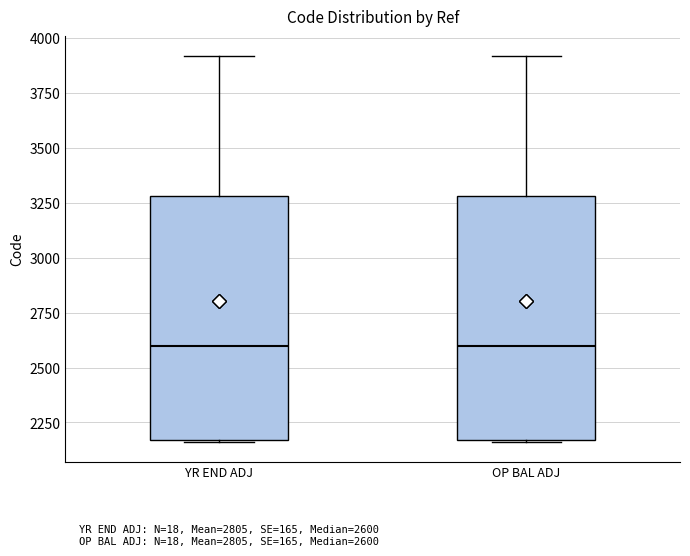

Reading left to right, read every box against the y-axis: the position of its median line, the range the box covers, and the ends of its whiskers. The values are not printed on the chart, so give them approximately, as read against the axis.

YR END ADJ: median 2600, box 2150 to 3300, whiskers 2150 to 3900
OP BAL ADJ: median 2600, box 2150 to 3300, whiskers 2150 to 3900